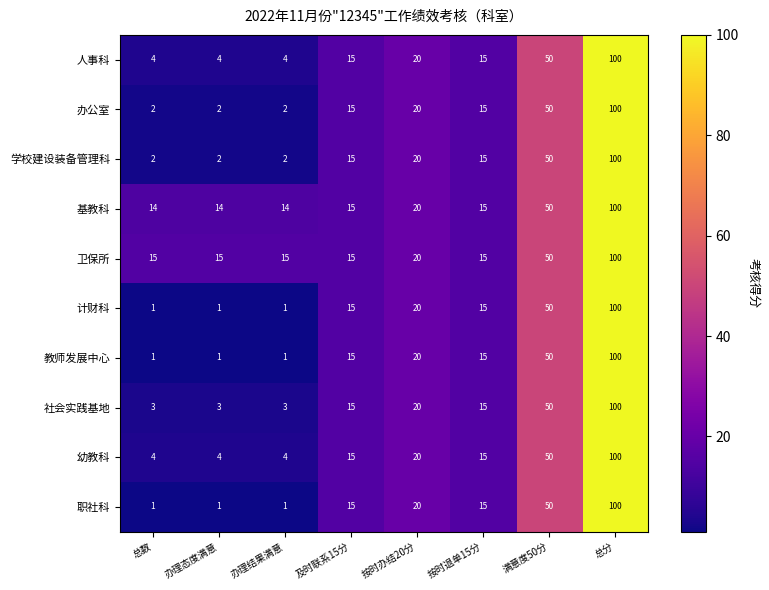

What is the highest value of the 基教科 series?

100